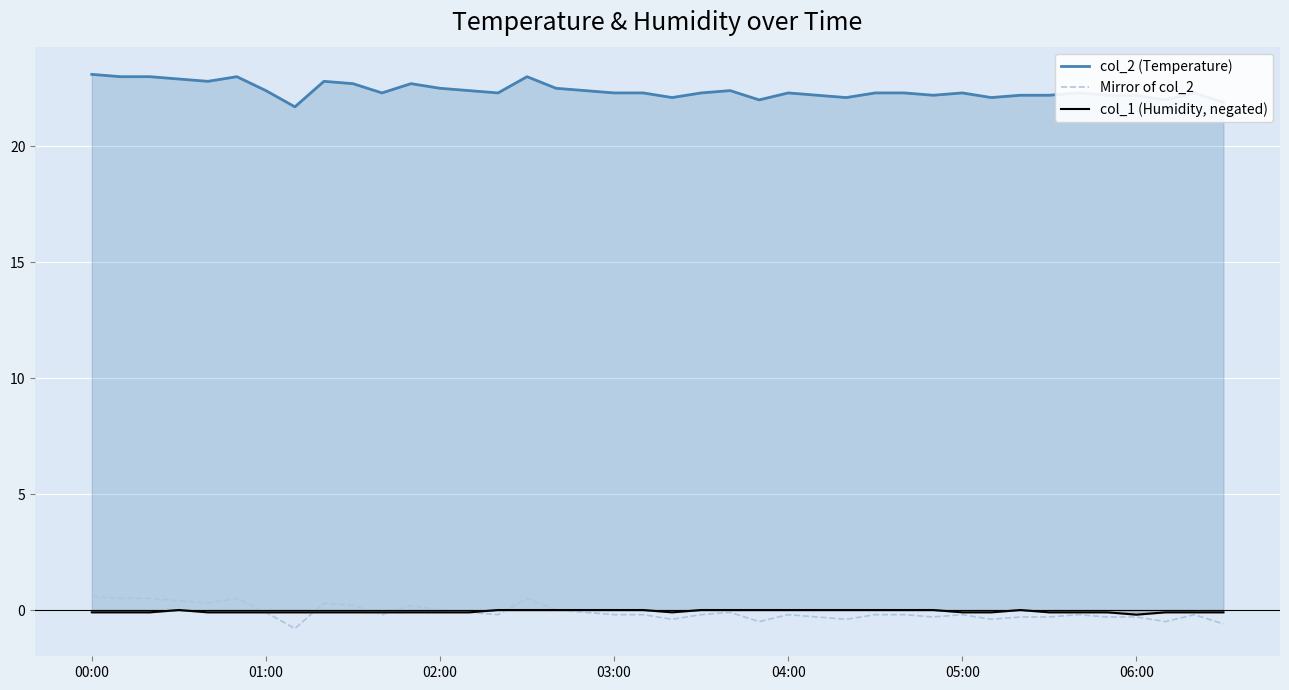

How many categories are shown in the chart?

40